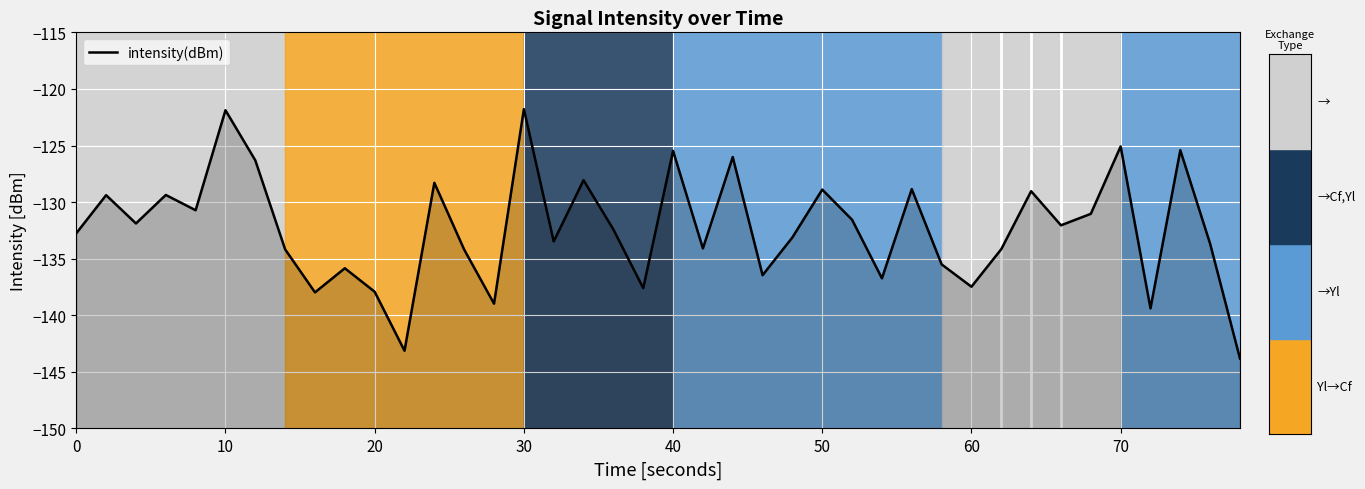

How many values exceed -132?

18